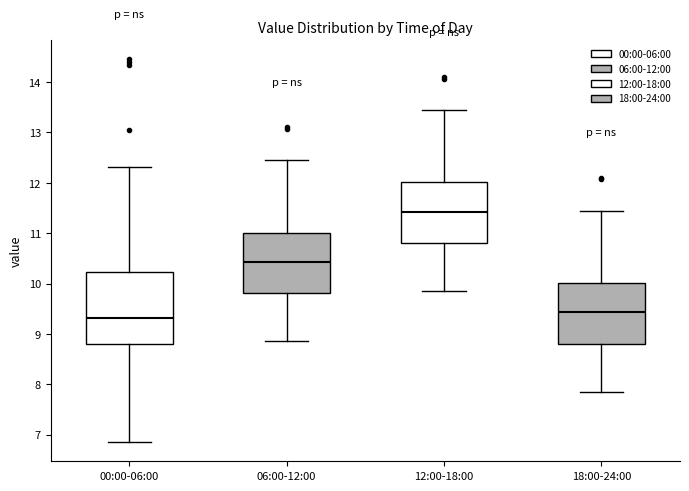

Which box is the tallest, from its lower edge to its upper edge?

00:00-06:00